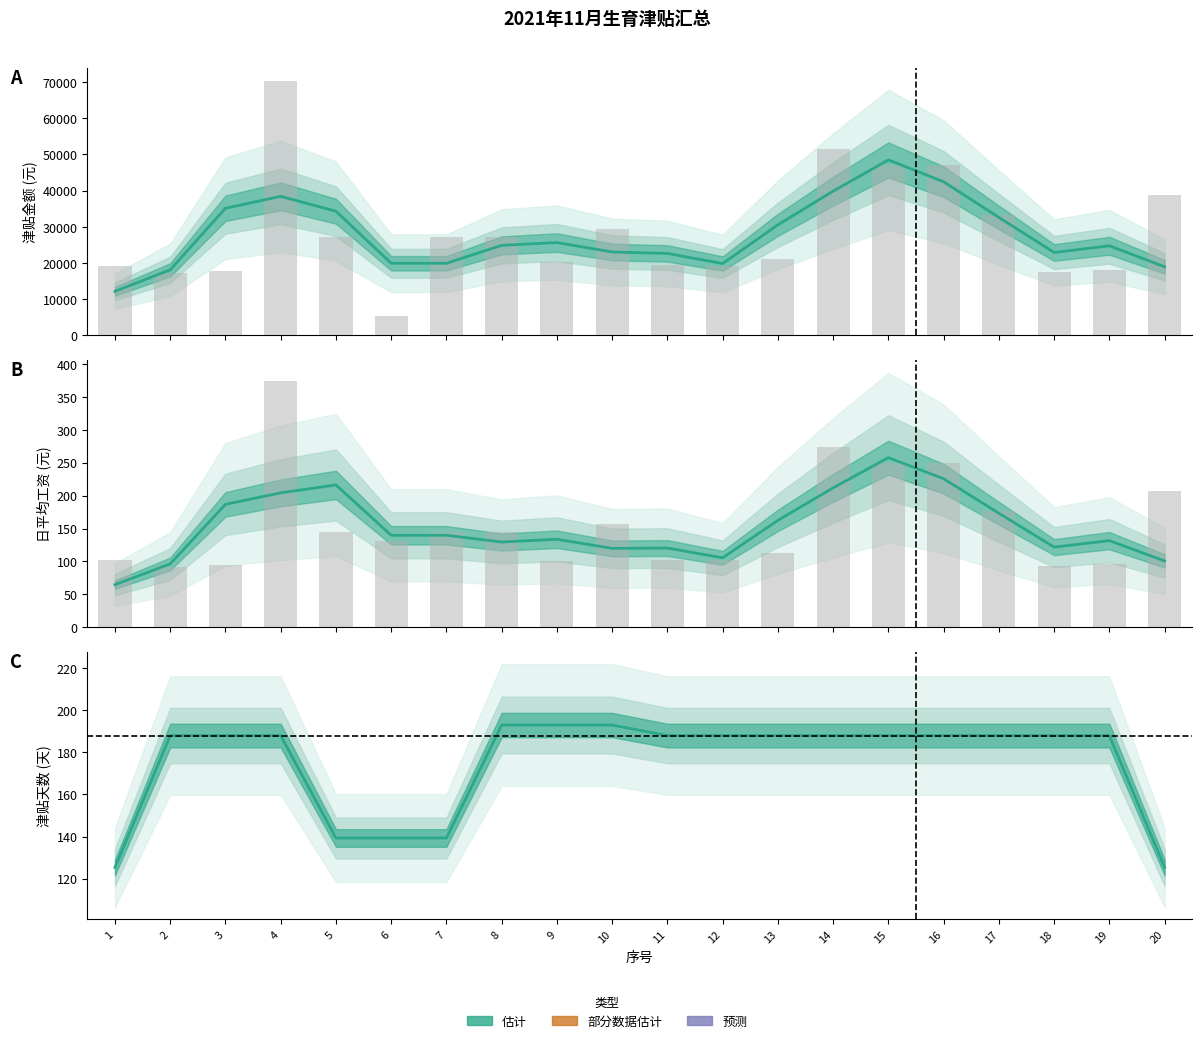

Are the bars horizontal?

No